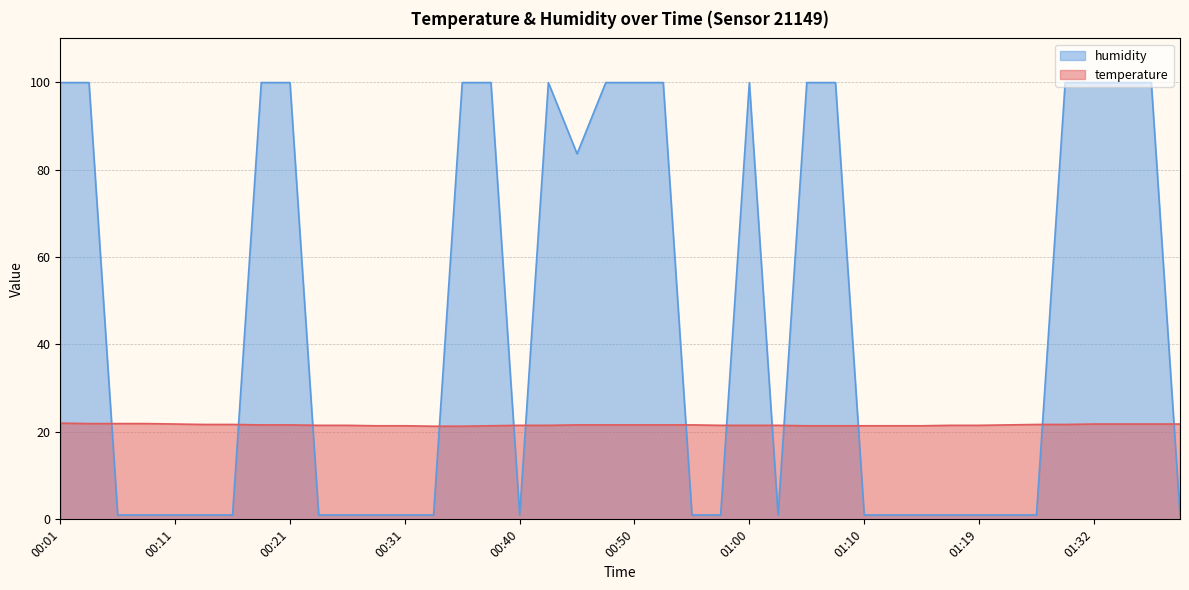

At which category is the sum across all series the highest?

00:01